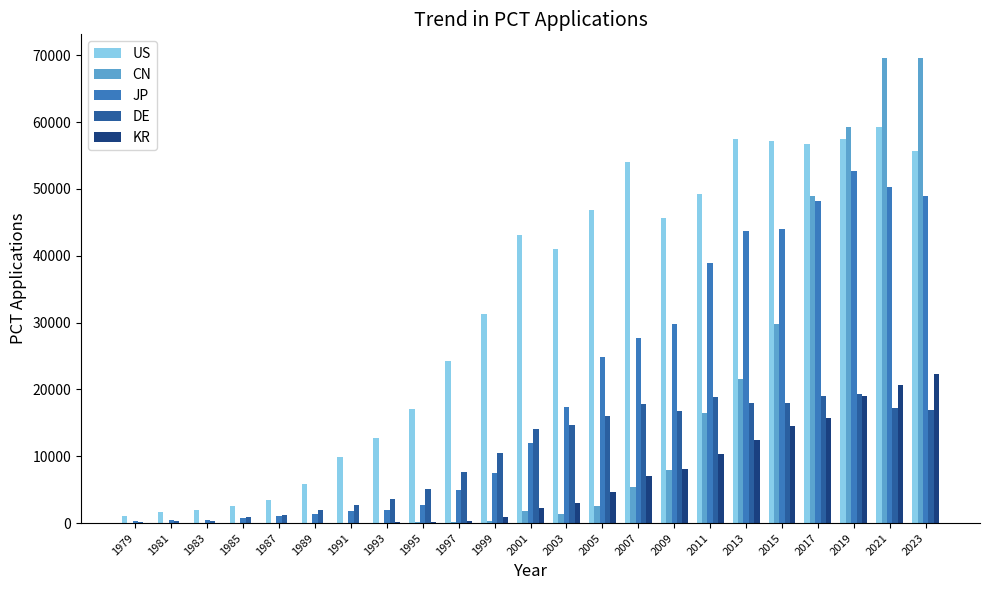

What is the sum of all KR values?

141794